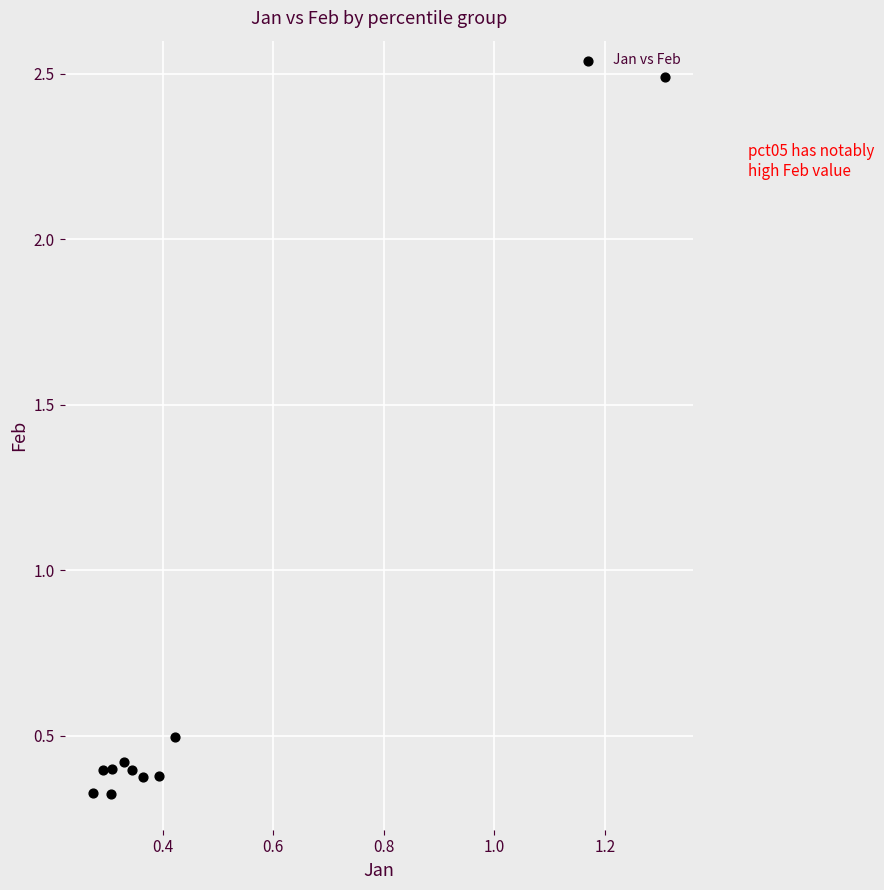

What is the range of Y values (max minus min)?

2.2